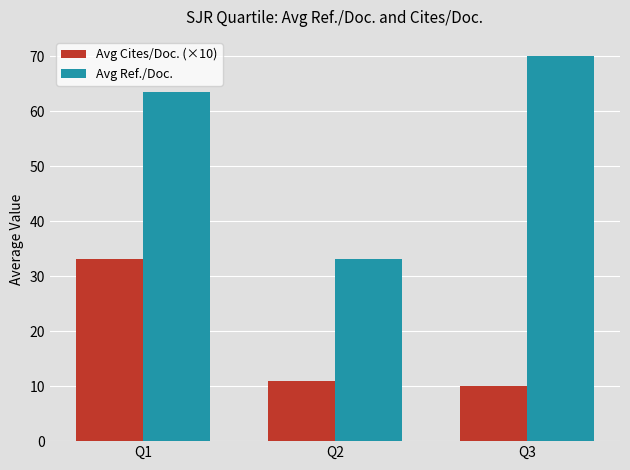

The value of Avg Cites/Doc. (×10) at Q2 is 10.9. True or false?

True